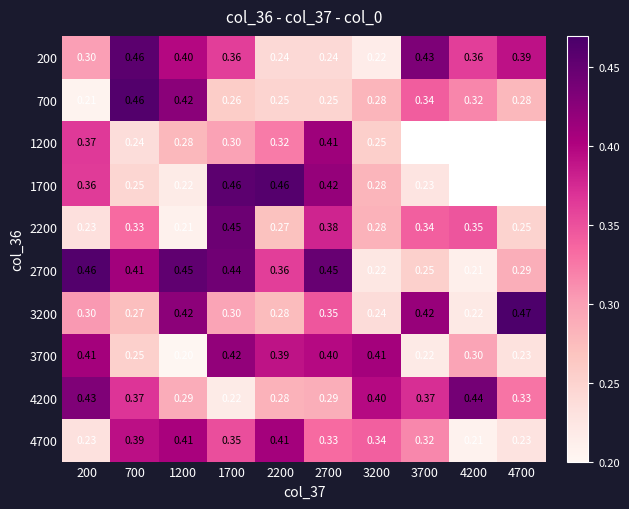

What is the lowest value of the 3200 series?

0.2